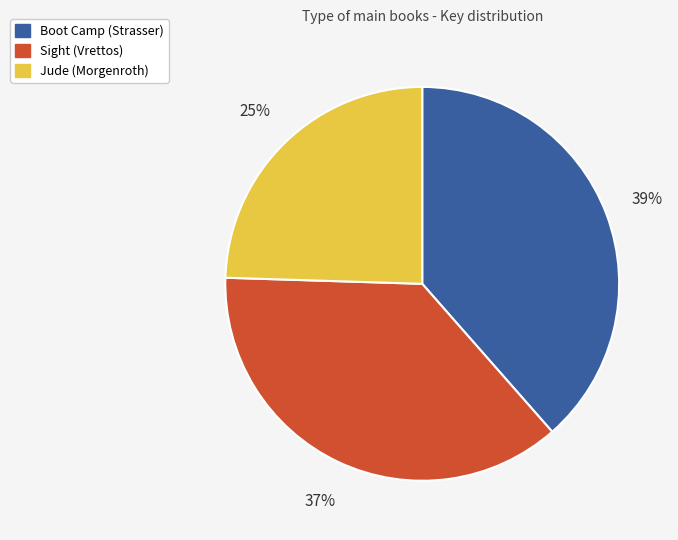

Which category has the smallest portion of the pie?

Jude (Morgenroth)